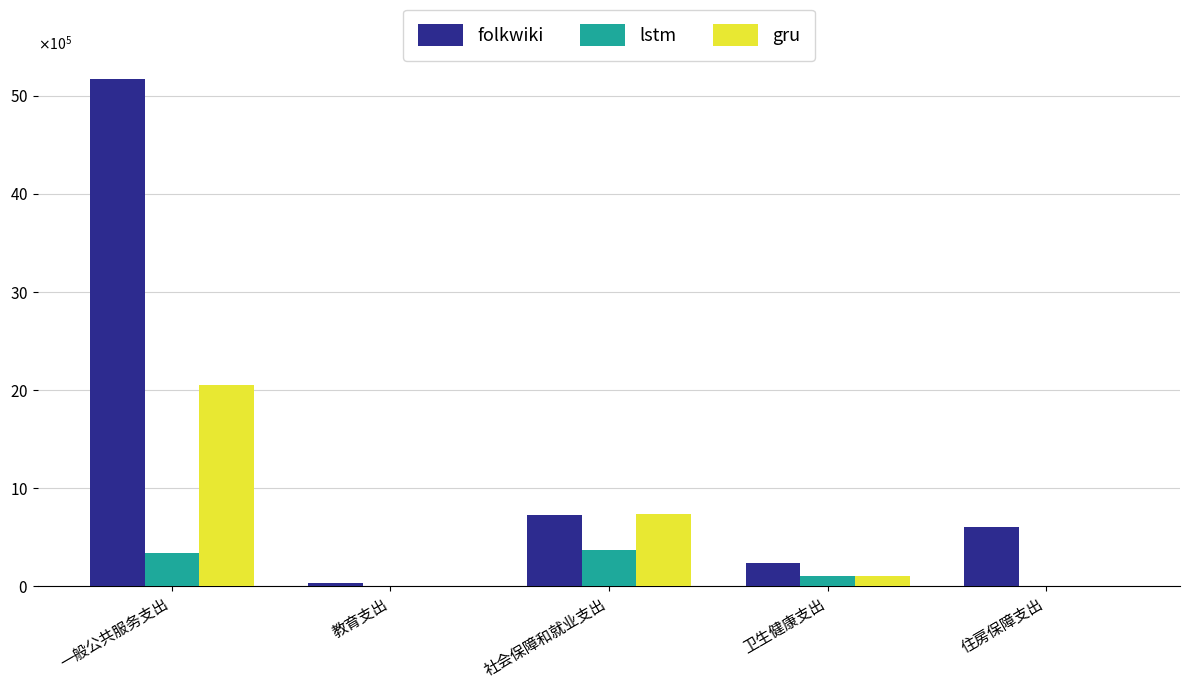

What are all the series names shown in the legend?

folkwiki, lstm, gru